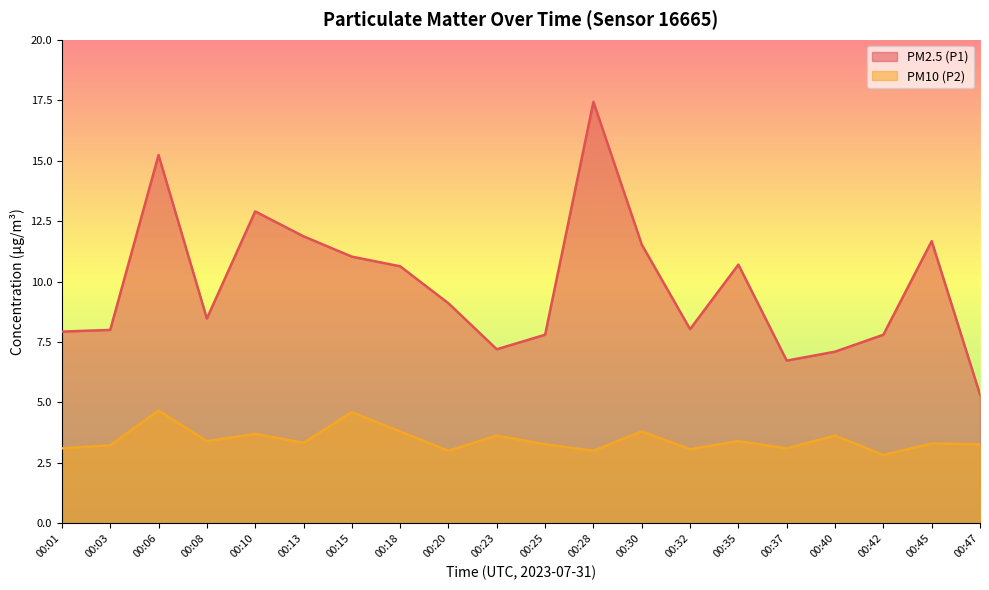

At which category does PM2.5 (P1) reach its first local valley?

00:08